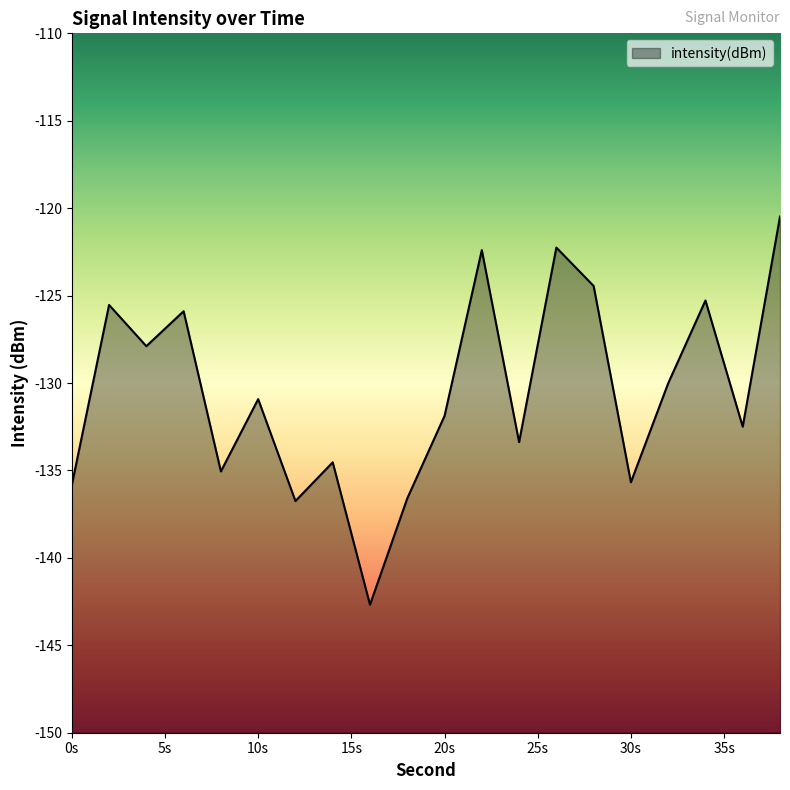

List the labels in order of value, smallest first.

16, 12, 18, 0, 30, 8, 14, 24, 36, 20, 10, 32, 4, 6, 2, 34, 28, 22, 26, 38